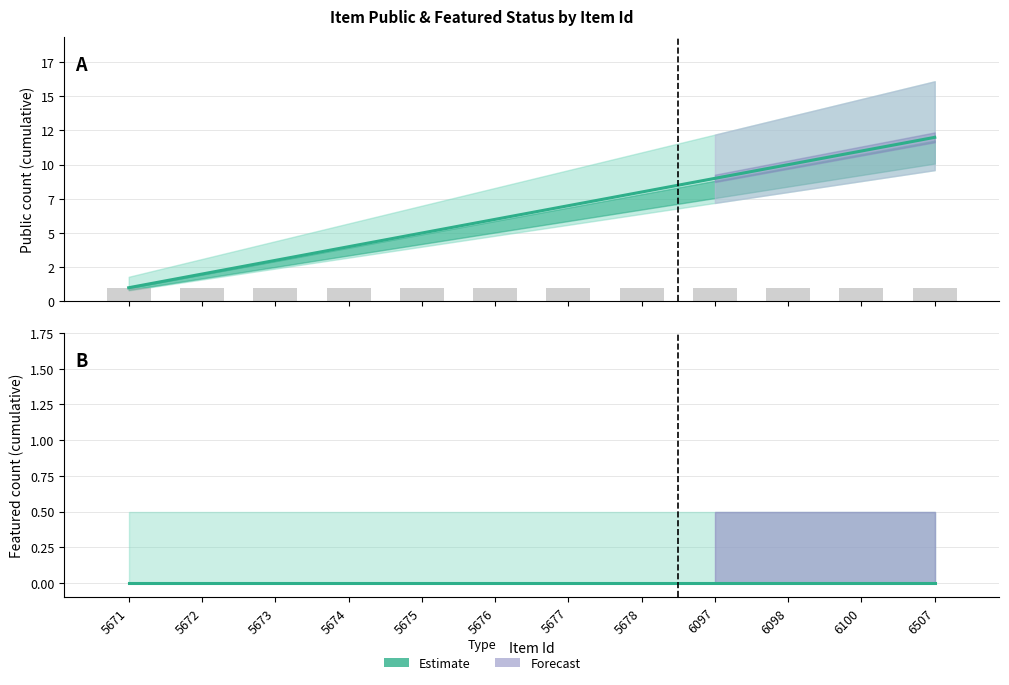

Rank the categories by Estimate (public) value from highest to lowest.

6507, 6100, 6098, 6097, 5678, 5677, 5676, 5675, 5674, 5673, 5672, 5671